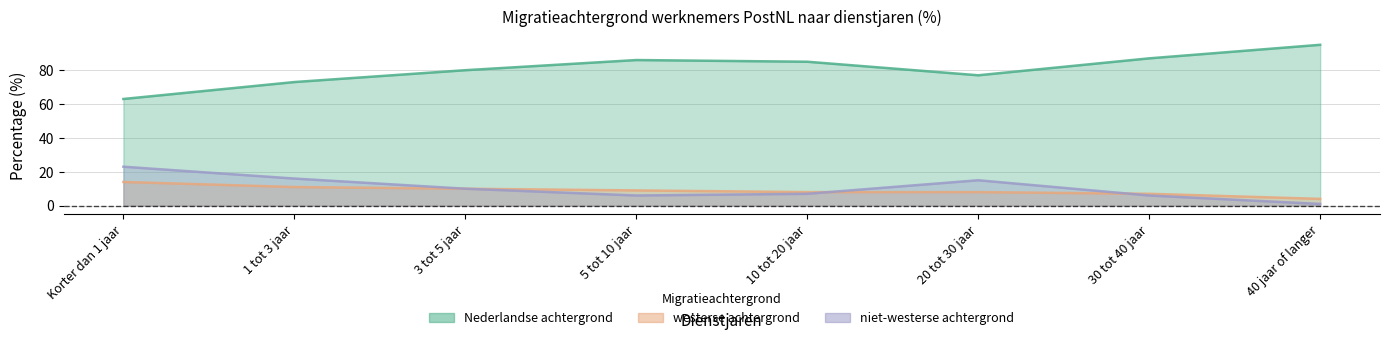

Which series has the largest range (max minus min)?

Nederlandse achtergrond